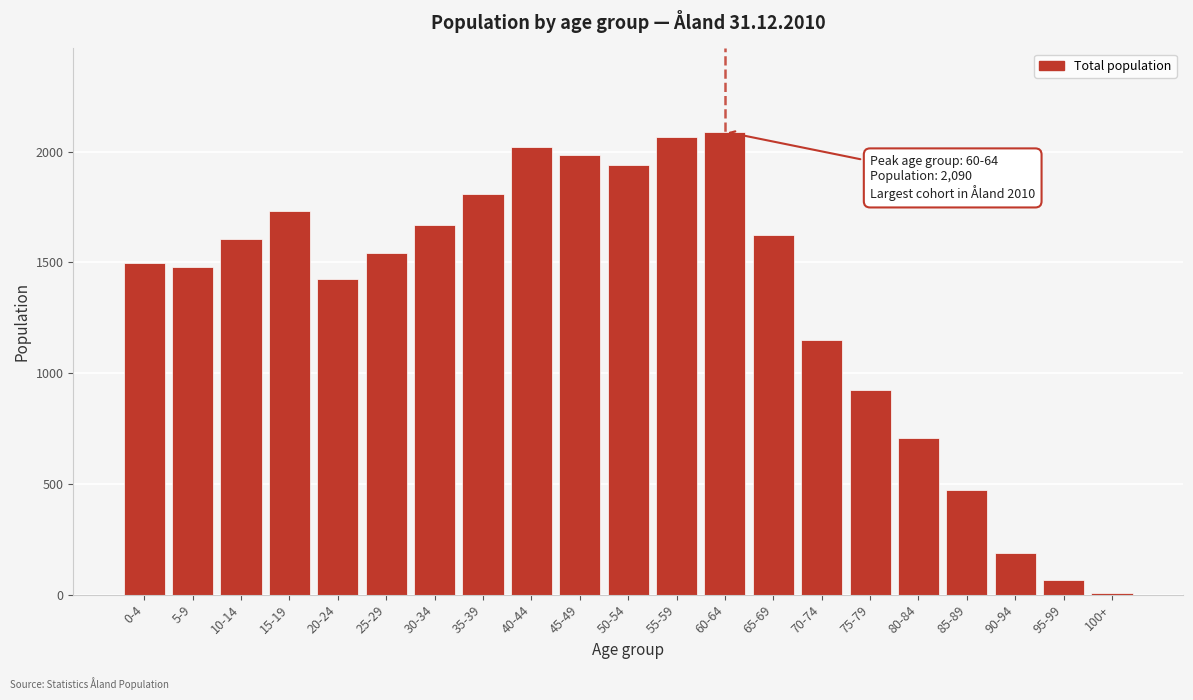

Reading left to right, list all the values displayed in this chart.

1497	1481	1604	1732	1426	1544	1669	1809	2019	1985	1941	2065	2090	1625	1151	926	709	474	186	66	8